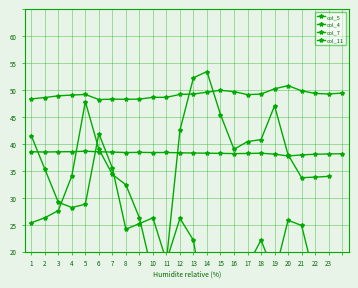

How many times do col_7 and col_4 cross each other?

3